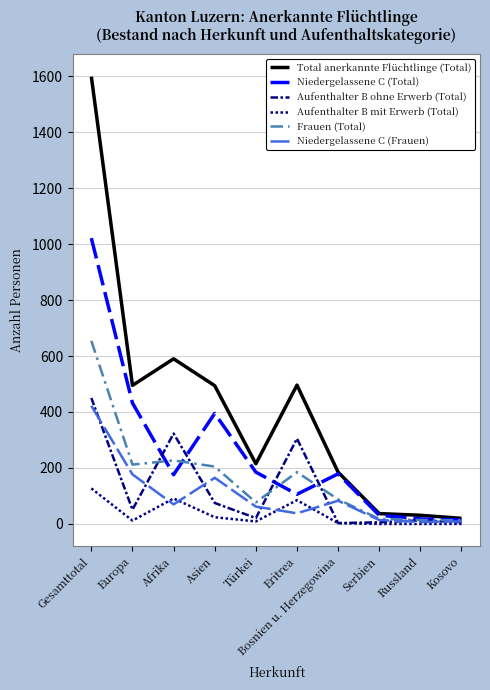

Which series has the widest spread of values?

Total anerkannte Flüchtlinge (Total)